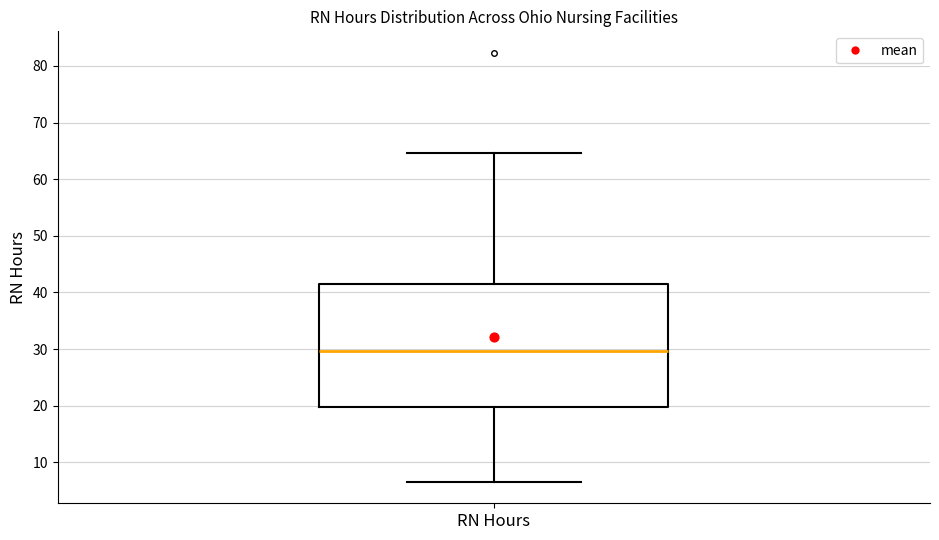

Read this box plot against the y-axis: the position of the median line, the range covered by the box, and the ends of both whiskers. The values are not printed on the chart, so give them approximately, as read against the axis.

median 30, box 20 to 42, whiskers 7 to 65